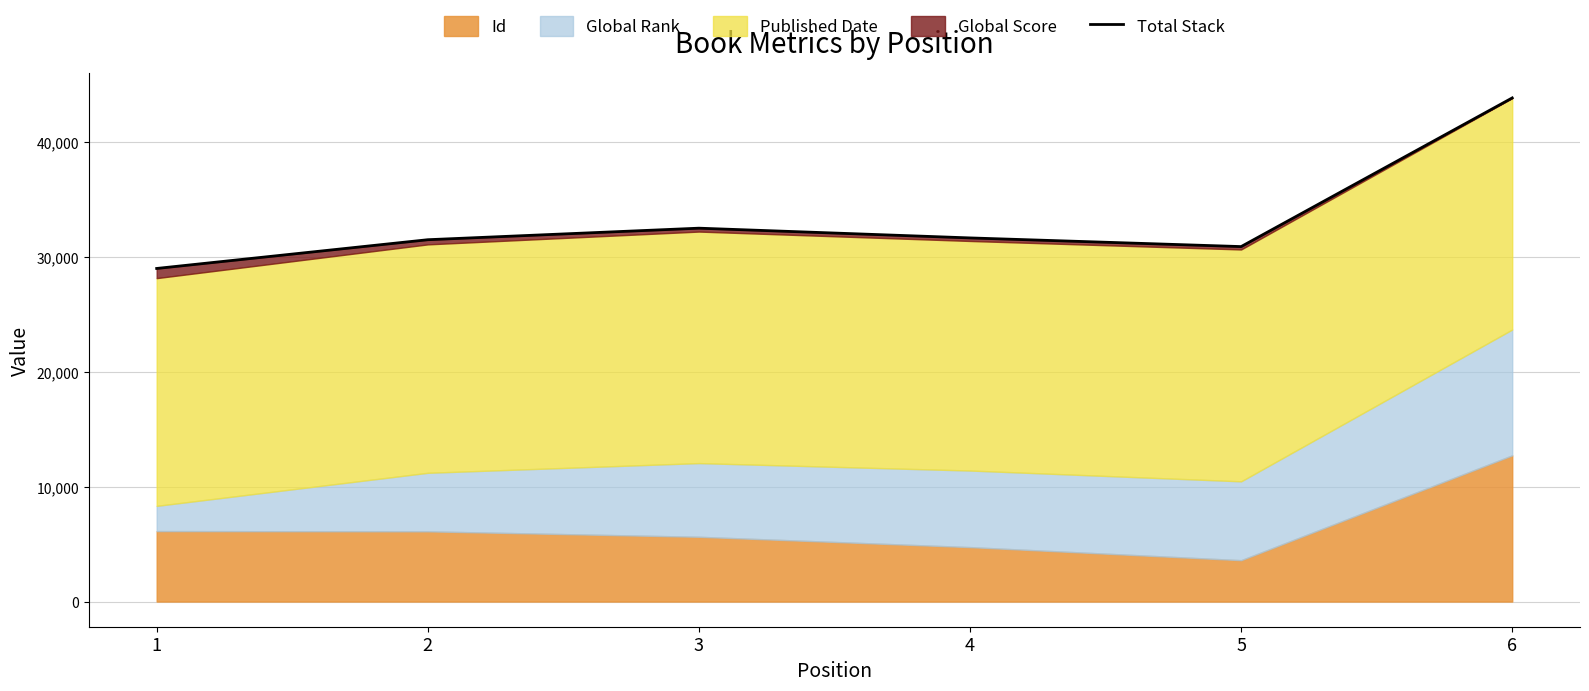

What is the ratio of the value at 3 to the value at 4?

1.0